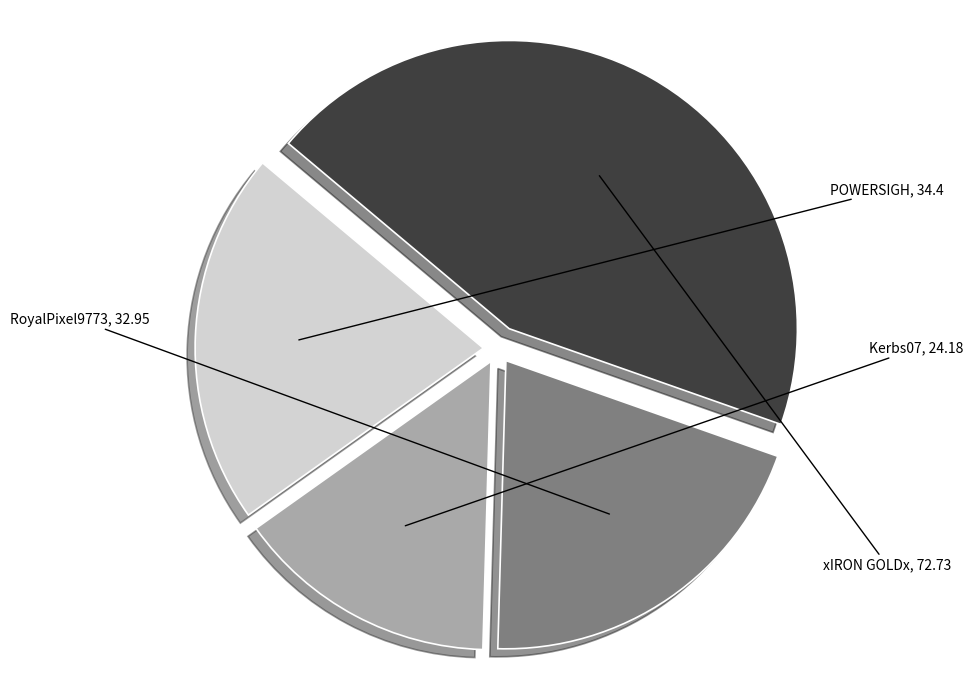

Is there a majority slice in this chart?

No